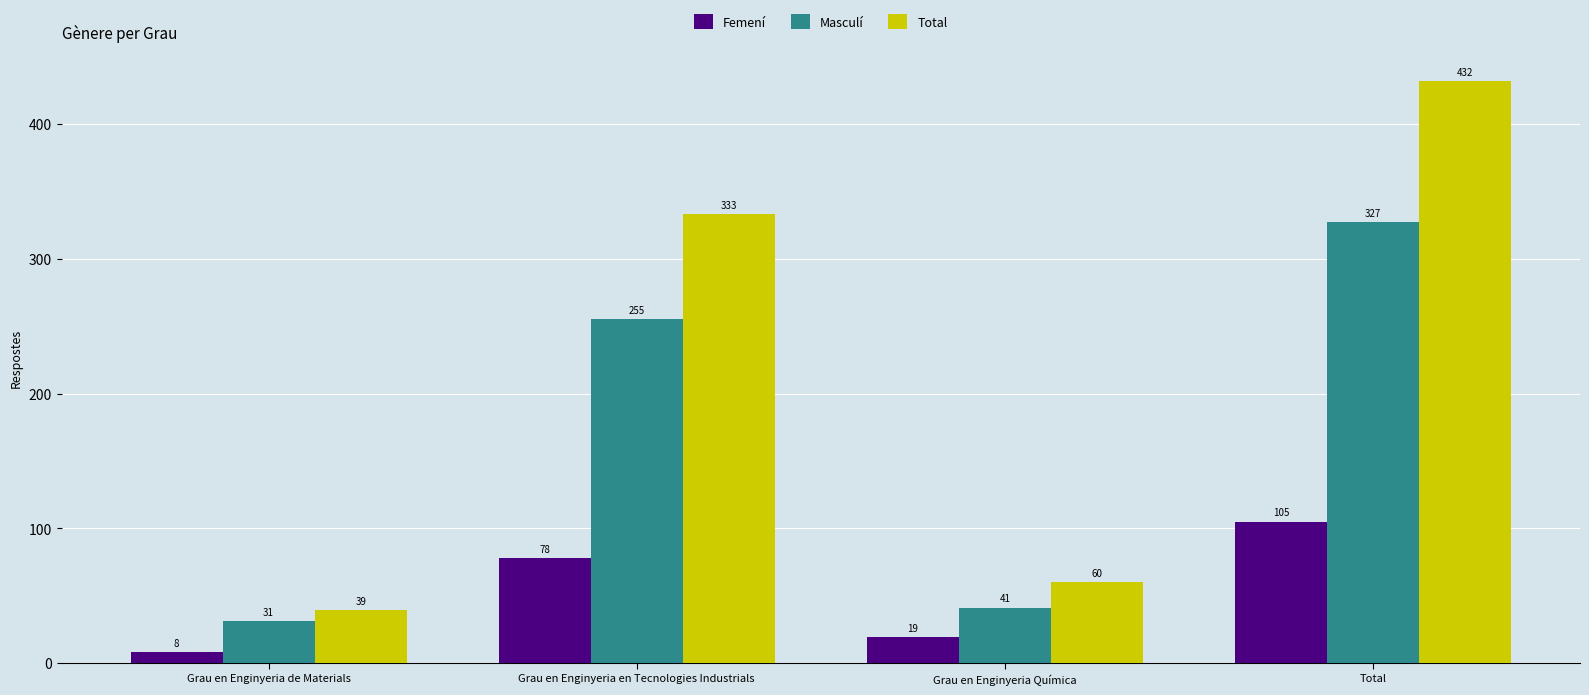

Does the chart contain stacked bars?

No